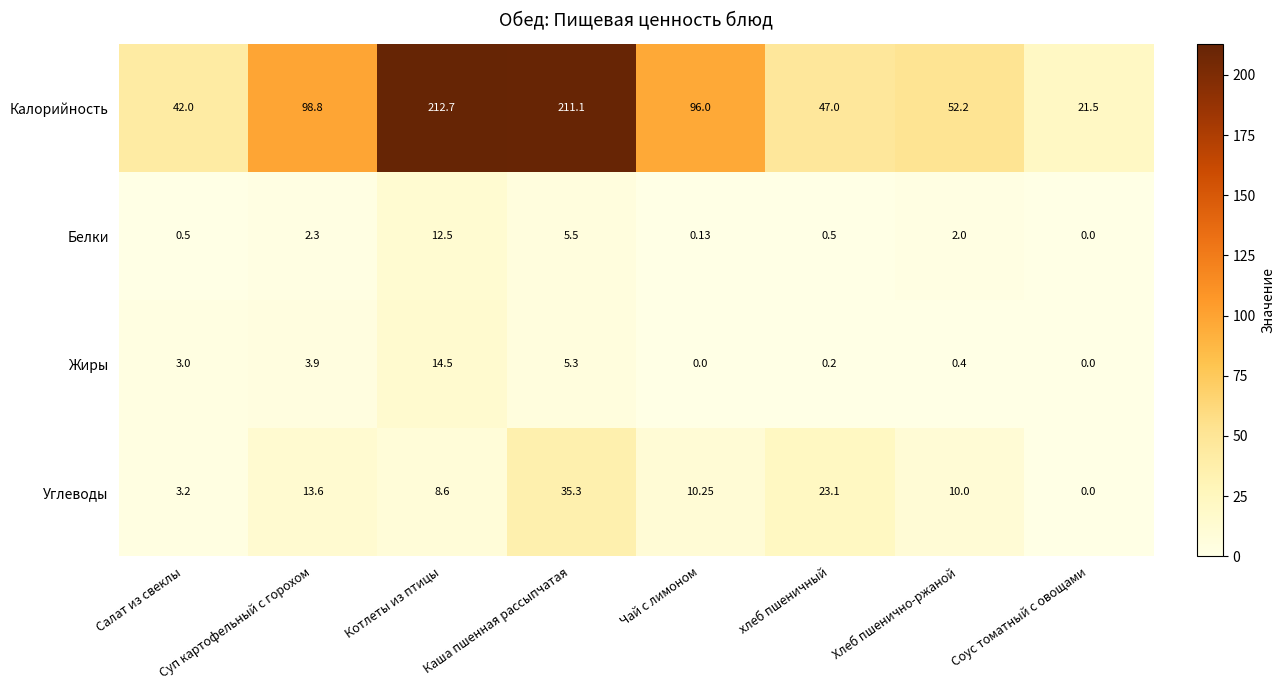

Which series changed the most between Чай с лимоном and хлеб пшеничный?

Калорийность